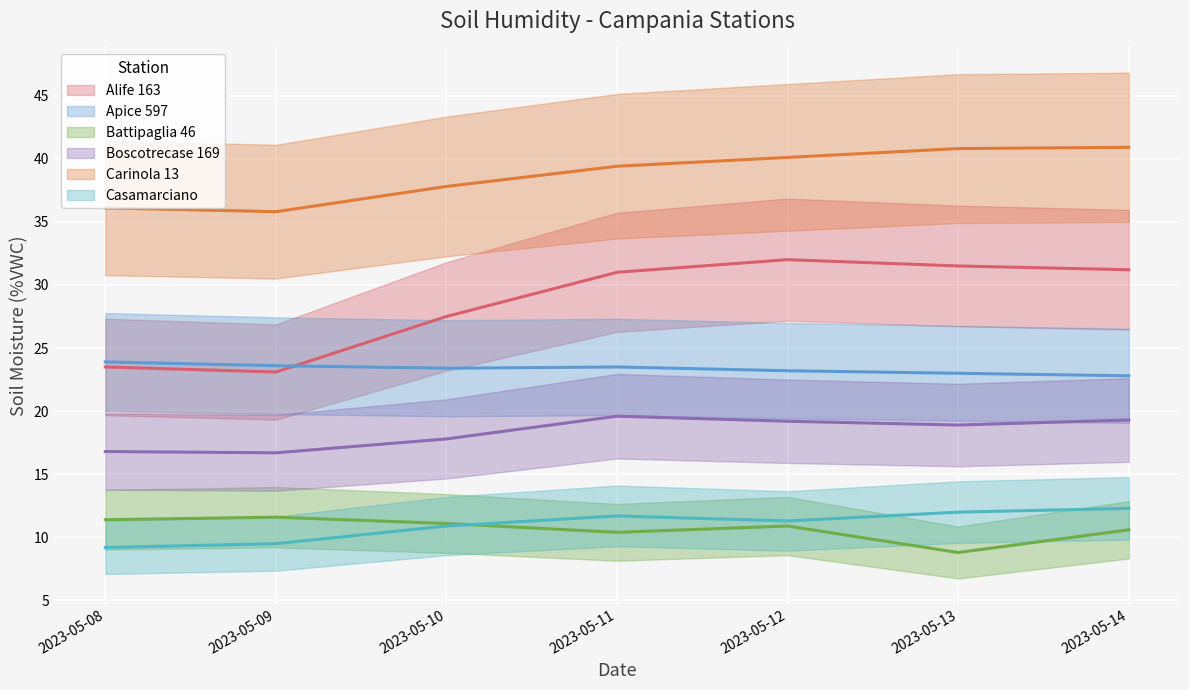

What is the difference between the maximum and minimum values in the Casamarciano series?

3.1